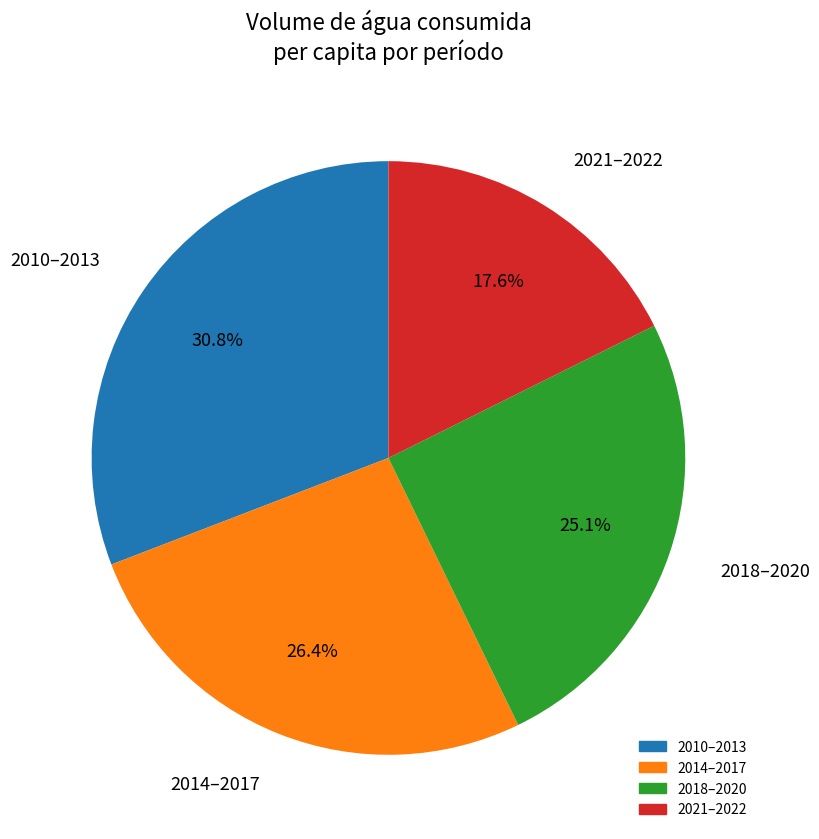

Does any single category account for the majority?

No